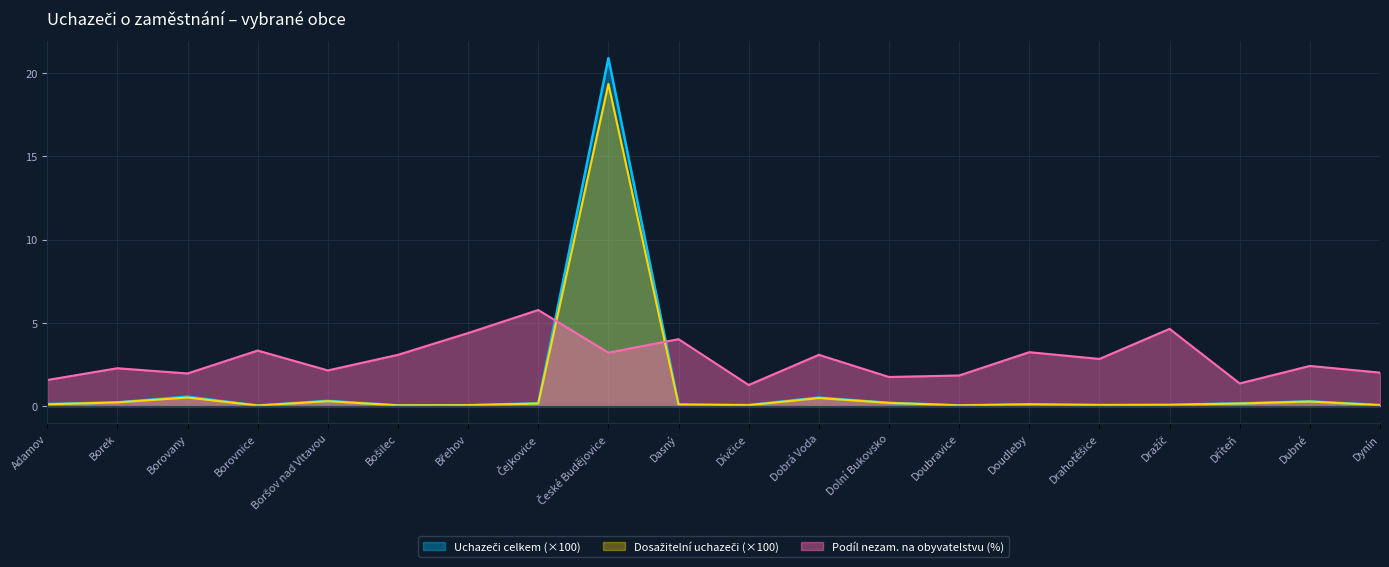

Reading left to right, list all the values displayed in this chart.

Podíl nezam. (%): Adamov=1.6	Borek=2.3	Borovany=2.0	Borovnice=3.3	Boršov nad Vltavou=2.1	Bošilec=3.1	Břehov=4.4	Čejkovice=5.8	České Budějovice=3.2	Dasný=4.0	Dívčice=1.3	Dobrá Voda=3.1	Dolní Bukovsko=1.7	Doubravice=1.8	Doudleby=3.2	Drahotěšice=2.8	Dražíč=4.6	Dříteň=1.4	Dubné=2.4	Dynín=2.0
Uchazeči celkem: Adamov=0.1	Borek=0.2	Borovany=0.6	Borovnice=0.0	Boršov nad Vltavou=0.3	Bošilec=0.0	Břehov=0.1	Čejkovice=0.2	České Budějovice=20.9	Dasný=0.1	Dívčice=0.1	Dobrá Voda=0.5	Dolní Bukovsko=0.2	Doubravice=0.0	Doudleby=0.1	Drahotěšice=0.1	Dražíč=0.1	Dříteň=0.2	Dubné=0.3	Dynín=0.1
Dosažitelní uchazeči: Adamov=0.1	Borek=0.2	Borovany=0.5	Borovnice=0.0	Boršov nad Vltavou=0.3	Bošilec=0.0	Břehov=0.1	Čejkovice=0.1	České Budějovice=19.4	Dasný=0.1	Dívčice=0.1	Dobrá Voda=0.5	Dolní Bukovsko=0.2	Doubravice=0.0	Doudleby=0.1	Drahotěšice=0.1	Dražíč=0.1	Dříteň=0.1	Dubné=0.3	Dynín=0.1